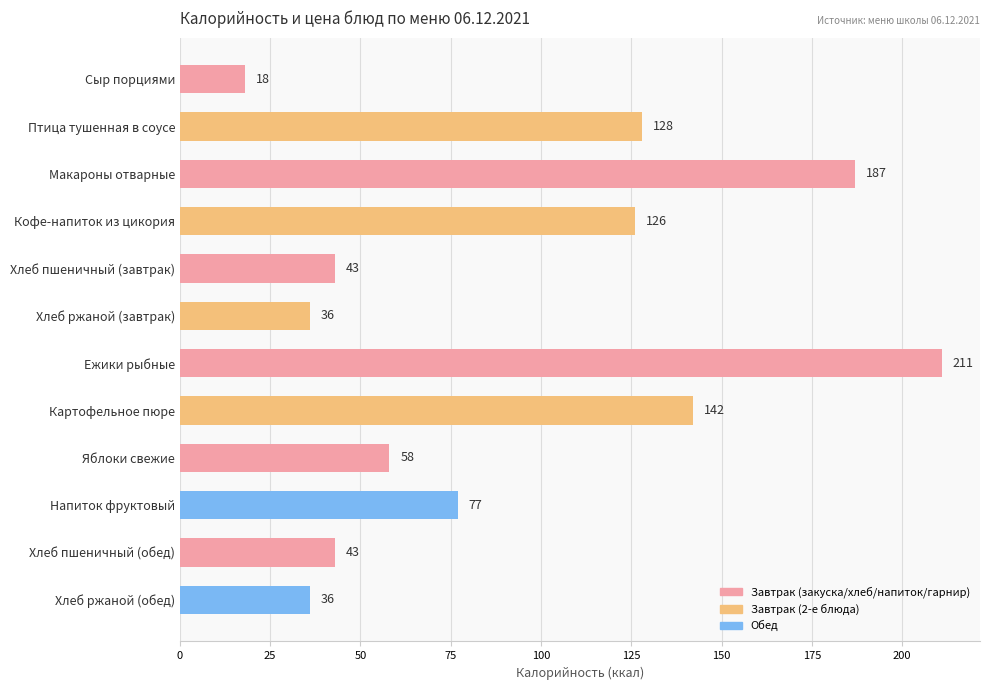

What is the label of the 3rd bar from the bottom?

Напиток фруктовый